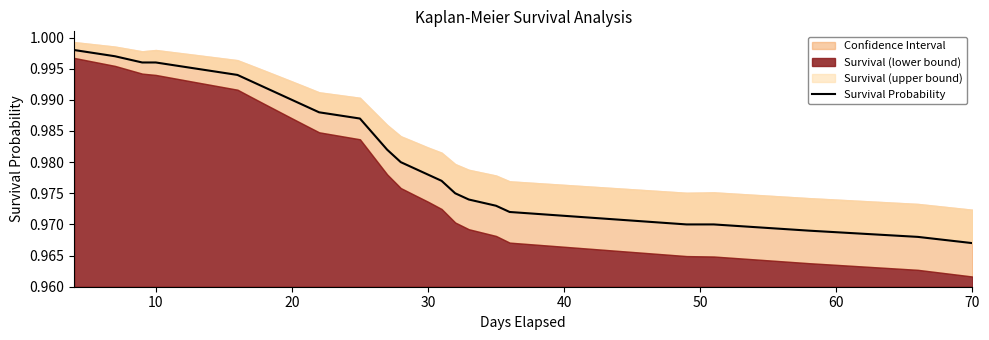

Does the chart display data point markers on the line(s)?

No